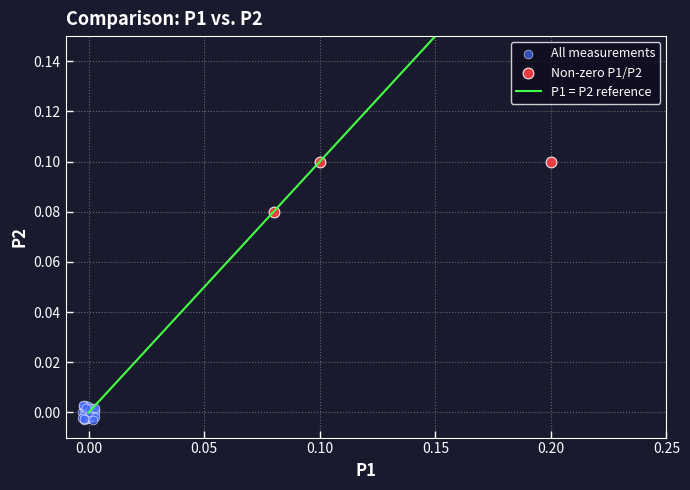

Which series reaches the maximum Y coordinate?

Non-zero P1/P2